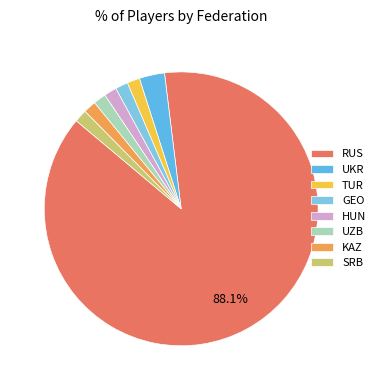

Which slice is the largest?

RUS